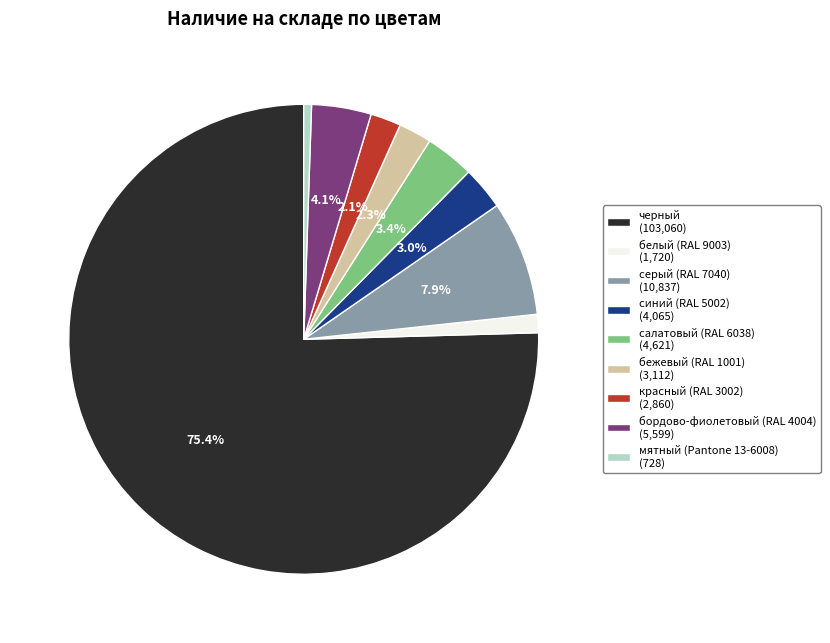

To the nearest percent, what is the difference between the largest and smallest slice percentages?

75%